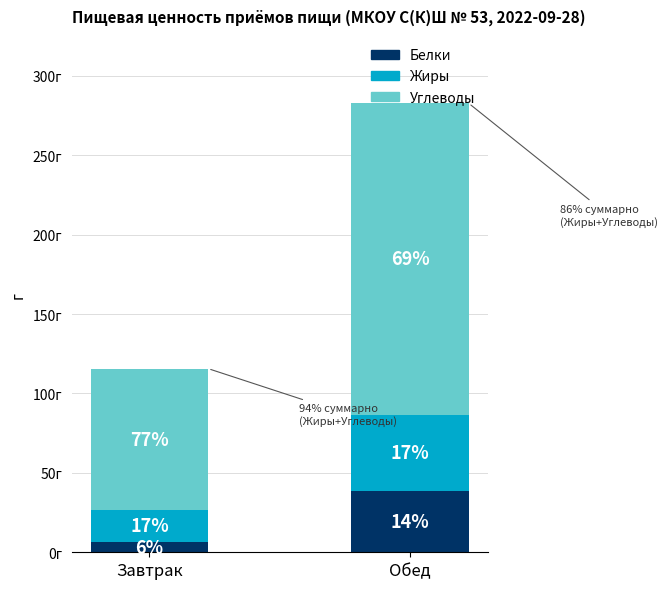

What are all the series names shown in the legend?

Белки, Жиры, Углеводы